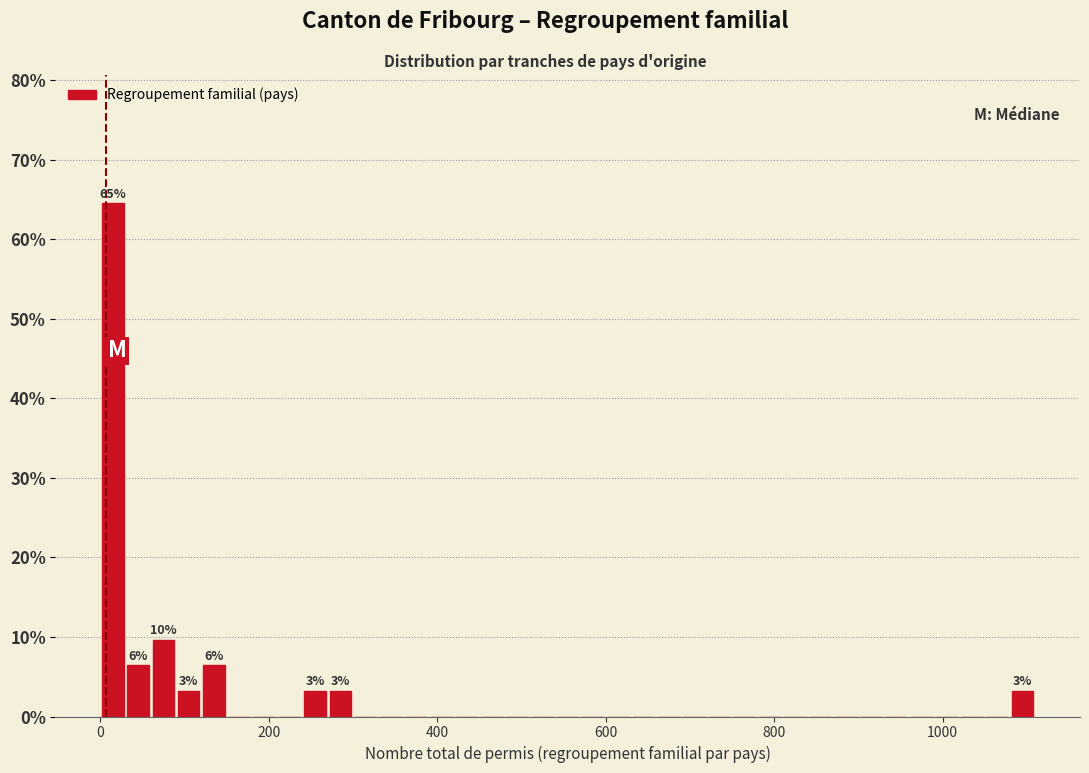

Read against the x-axis, roughly where is the centre of the tallest bar?

20